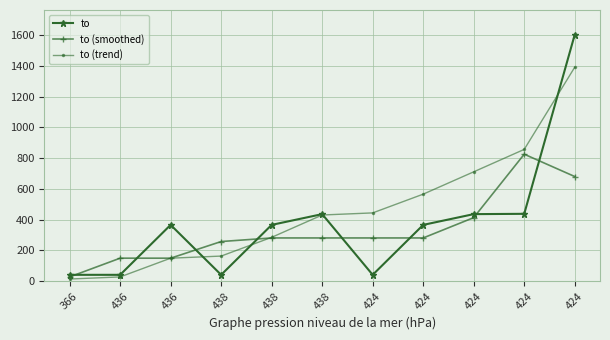

True or false: to and to (smoothed) cross at least once.

True